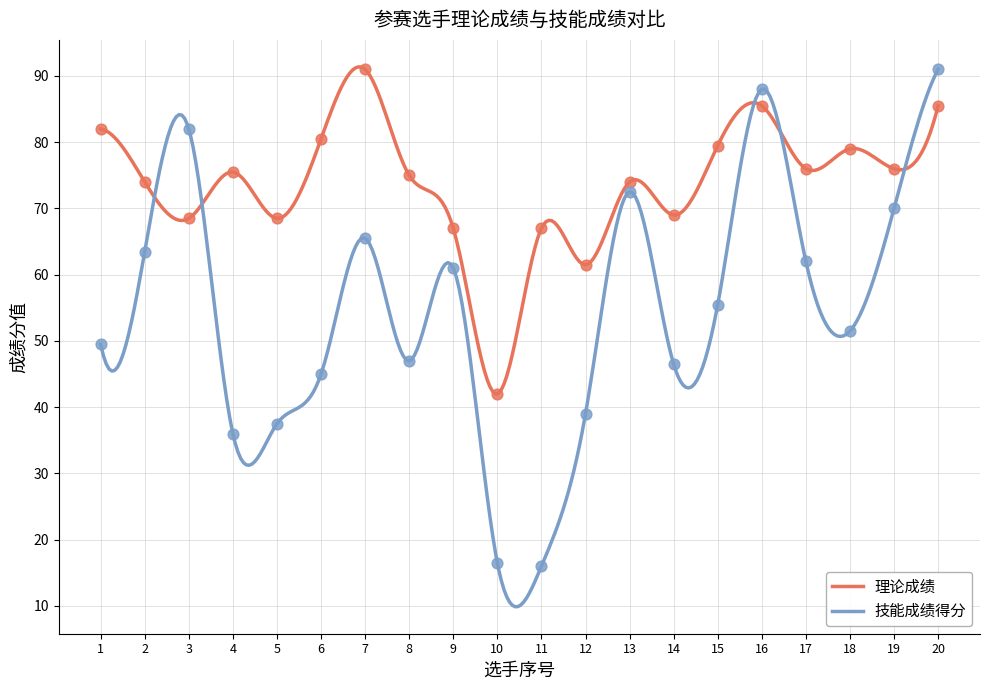

Which series reaches the maximum Y coordinate?

理论成绩